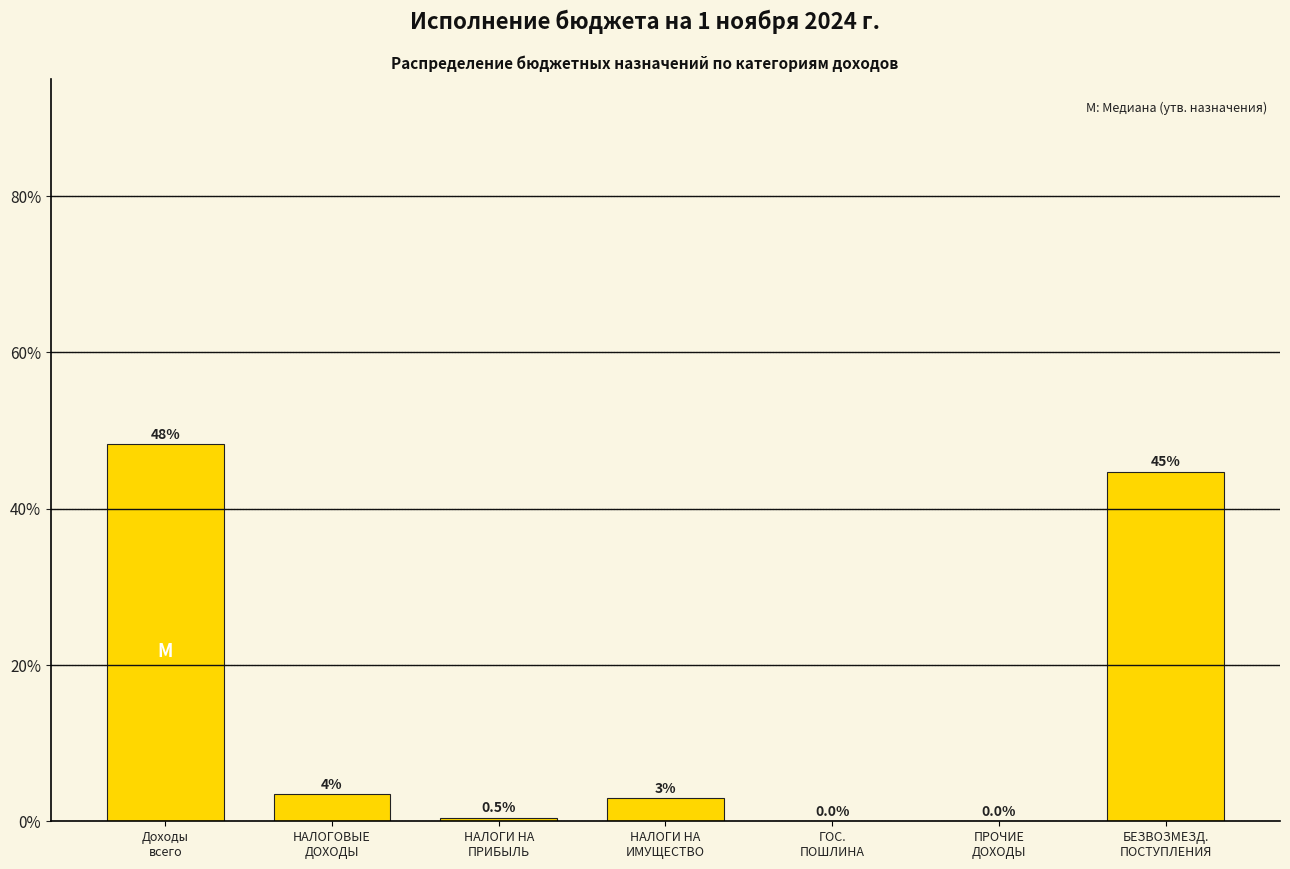

What is the sum of all values?

100.0